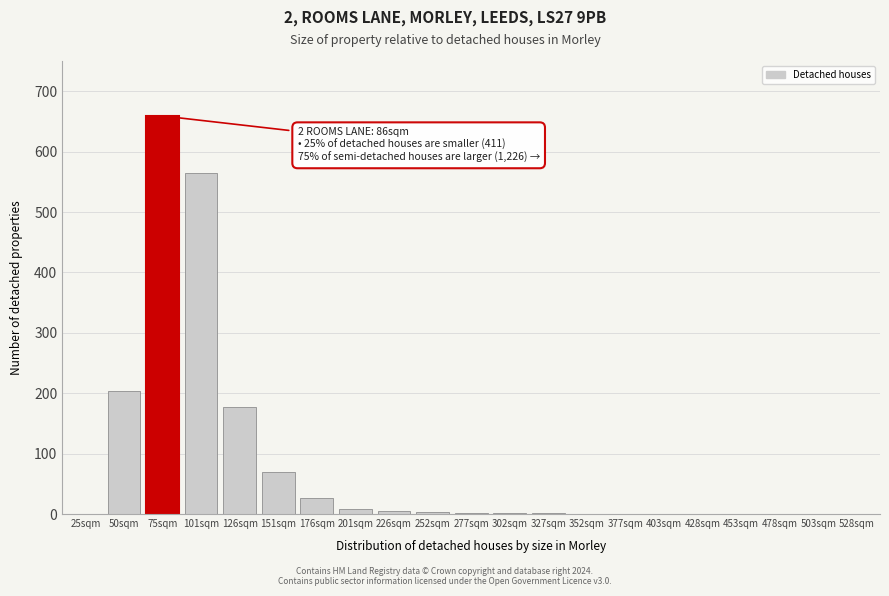

True or false: the data shows 2 at 277sqm.

True